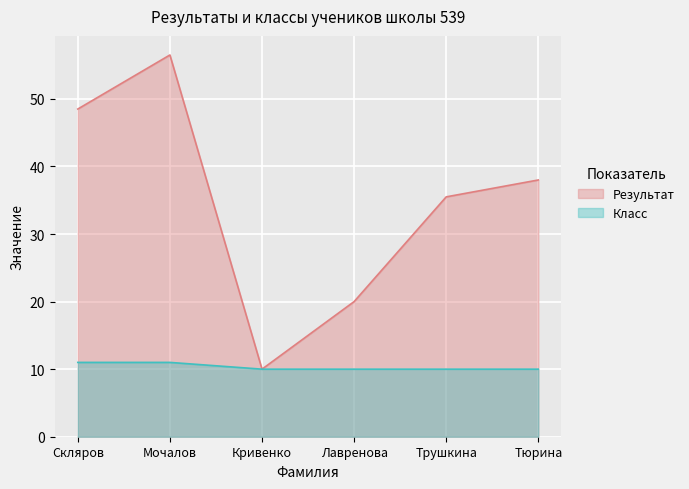

What is the greatest value displayed?

56.5